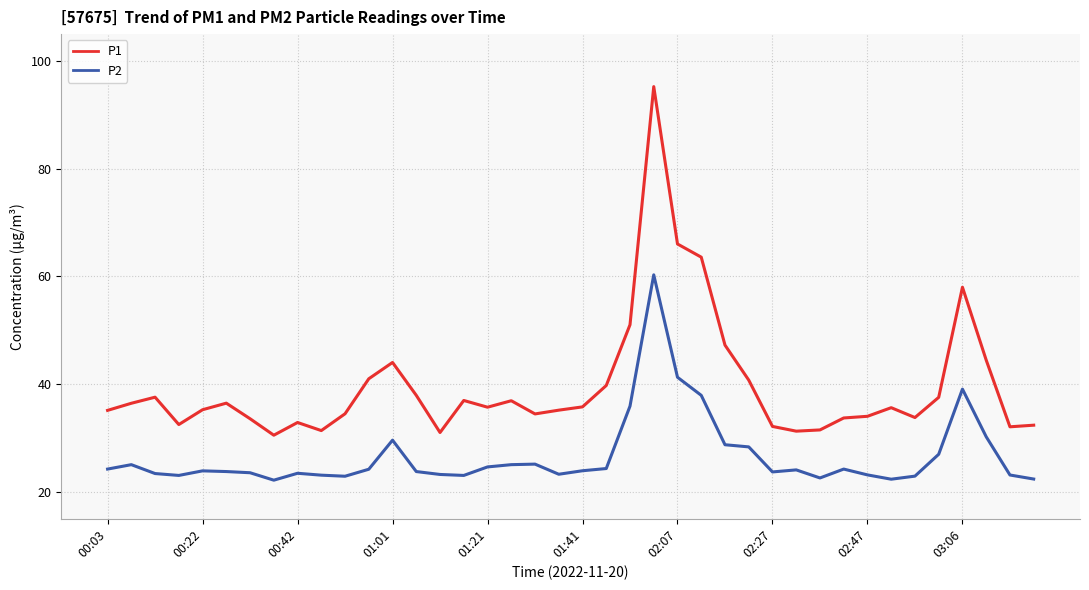

What is the difference between the second highest and second lowest values in the P2 series?

18.9